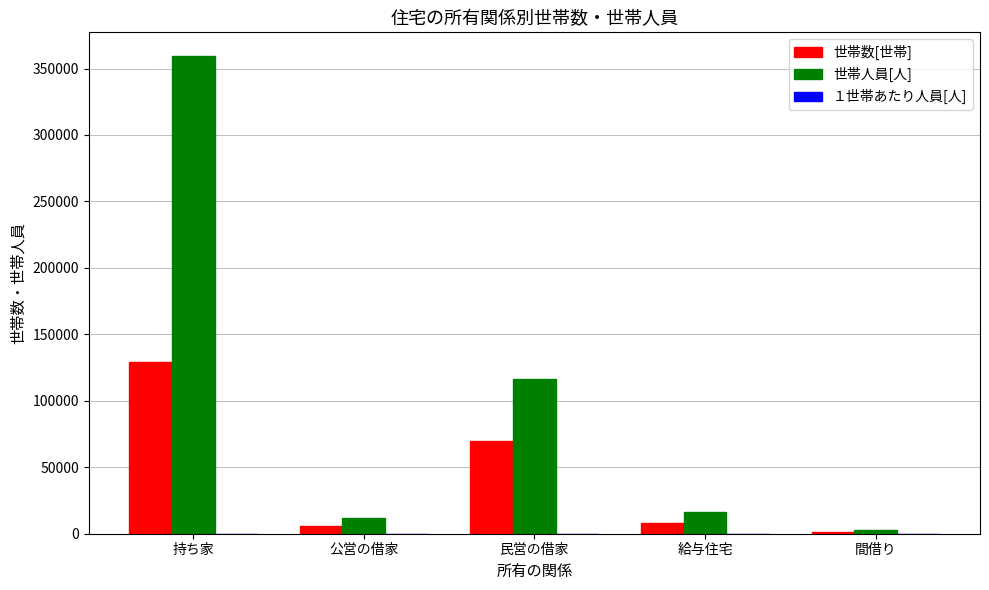

True or false: 世帯人員[人] has a value of 187315.1 at 民営の借家.

False